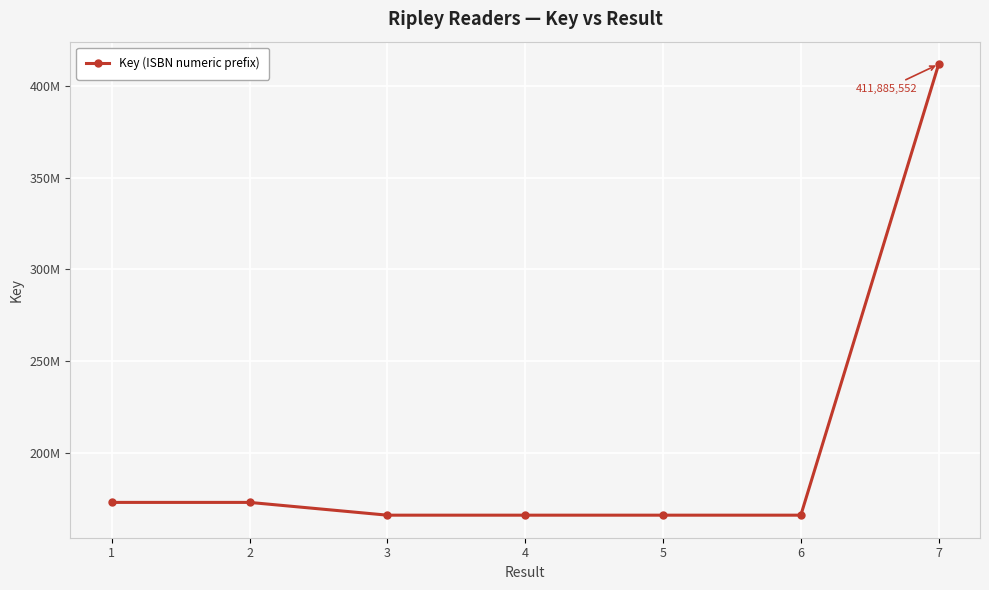

The chart shows a value of 166095957 at 3. True or false?

True